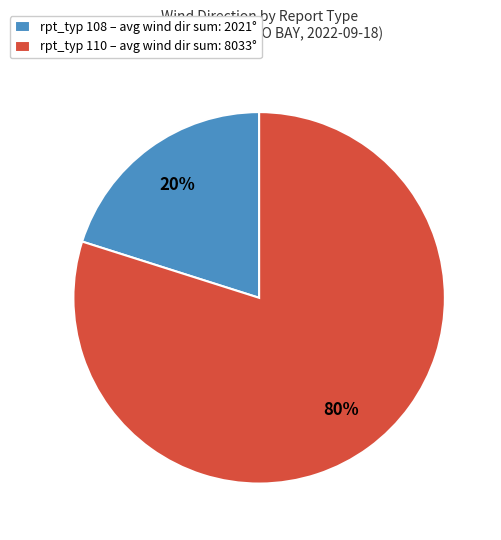

Which has a higher value, rpt_typ 110 – avg wind dir sum: 8033° or rpt_typ 108 – avg wind dir sum: 2021°?

rpt_typ 110 – avg wind dir sum: 8033°